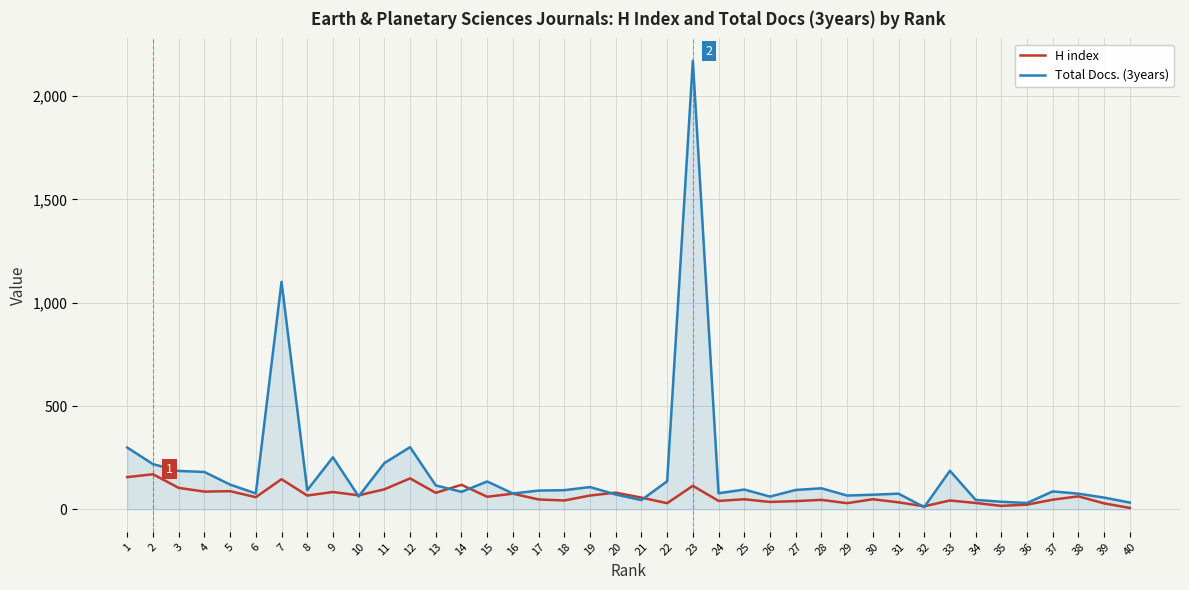

What is the maximum value shown in the chart?

2170